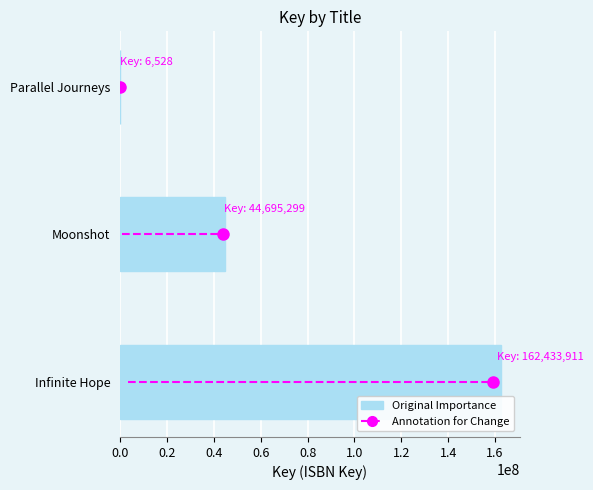

Where is the data nearest to the value 81220219?

Moonshot